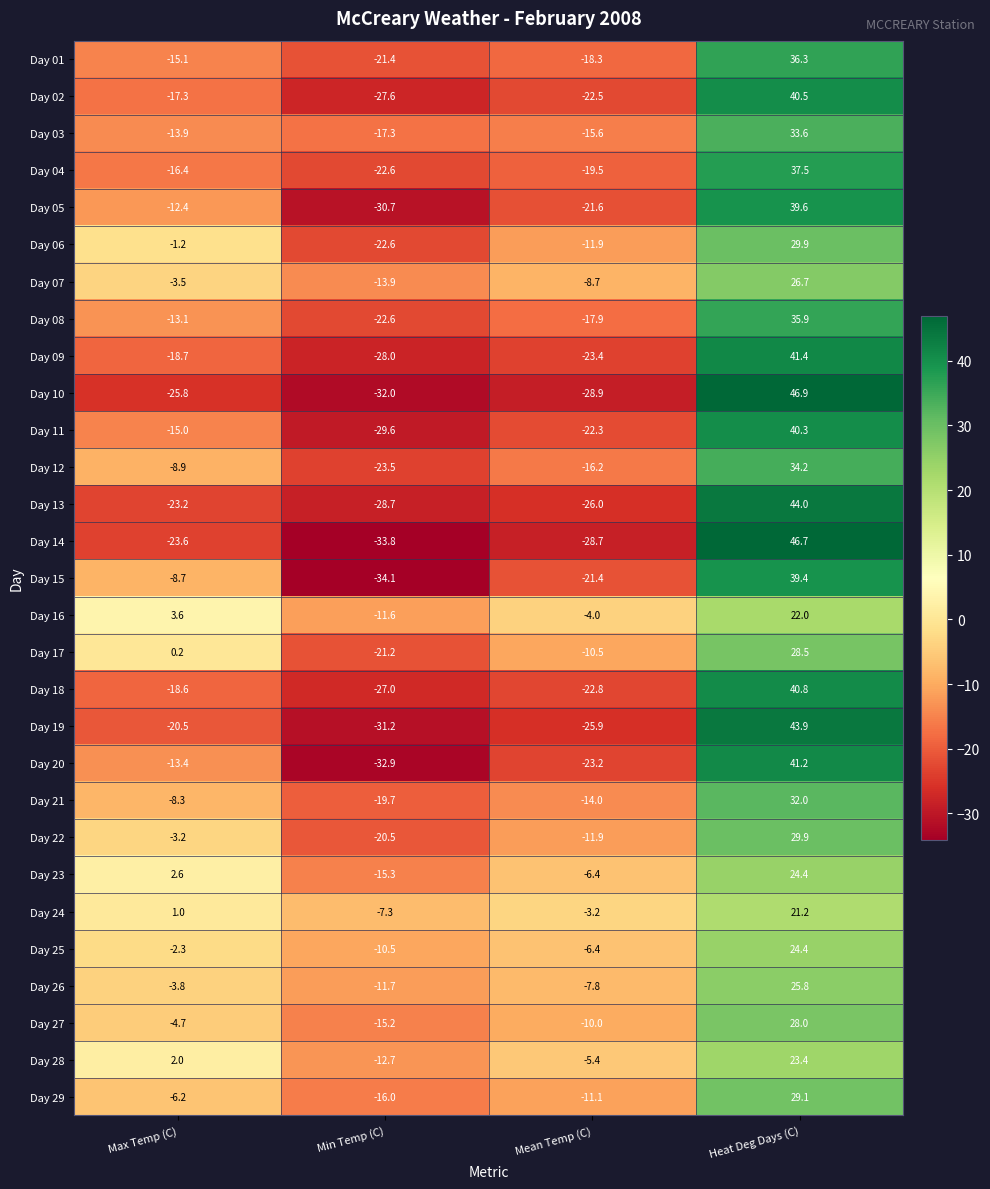

Which series changed the most between Mean Temp (C) and Heat Deg Days (C)?

Day 10